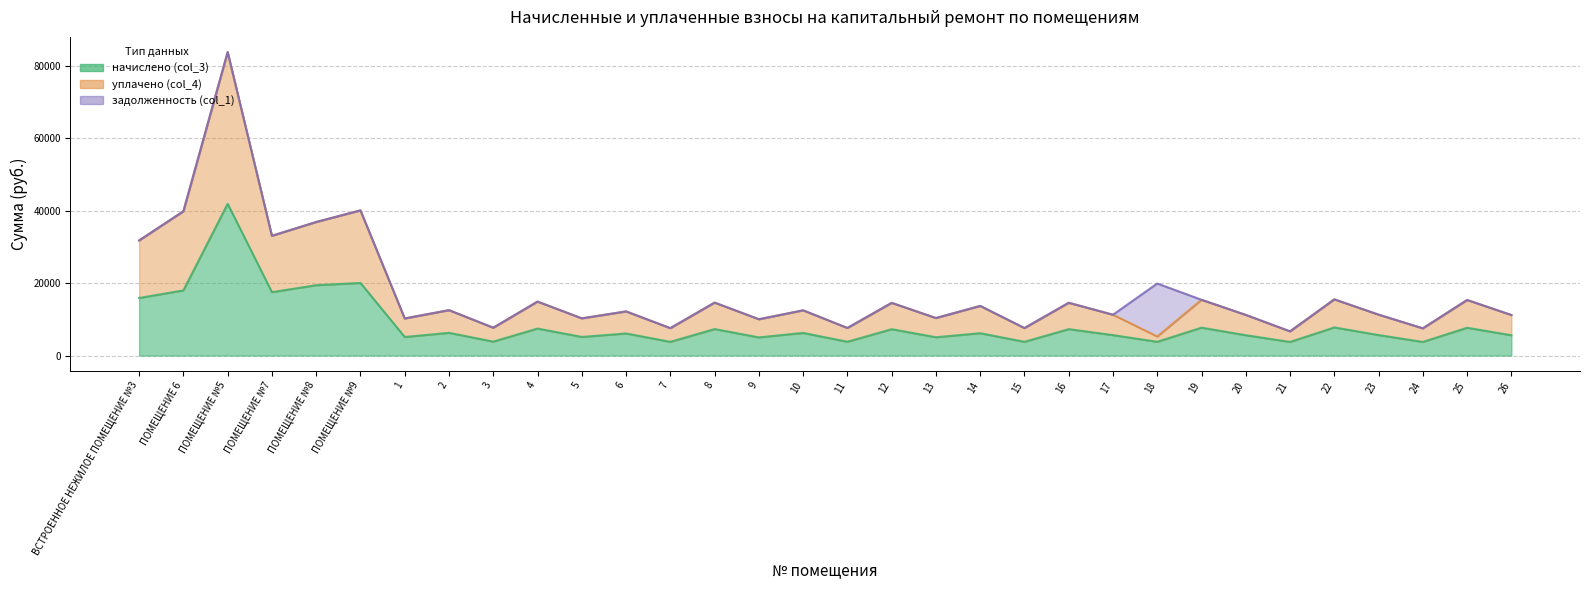

Which label corresponds to the smallest value in the chart?

21